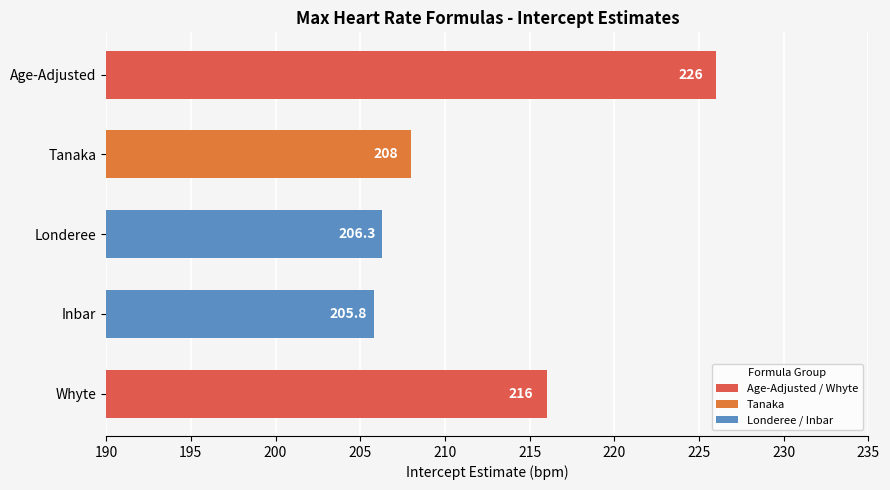

Where is the data nearest to the value 215?

Whyte